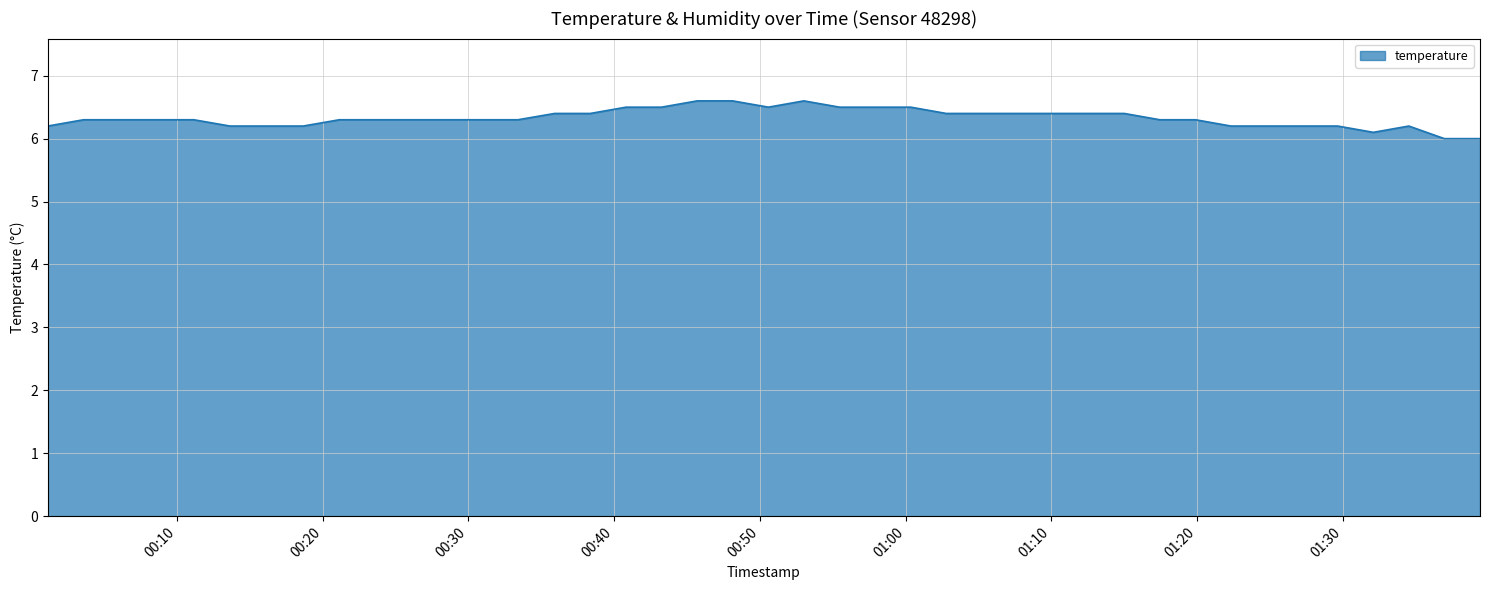

What is the difference between the maximum and minimum values?

0.6